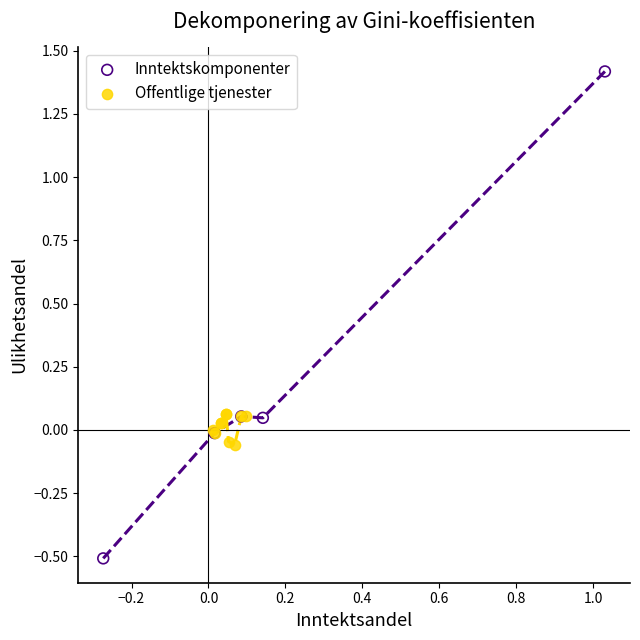

Which series has the widest spread of Y values?

Inntektskomponenter